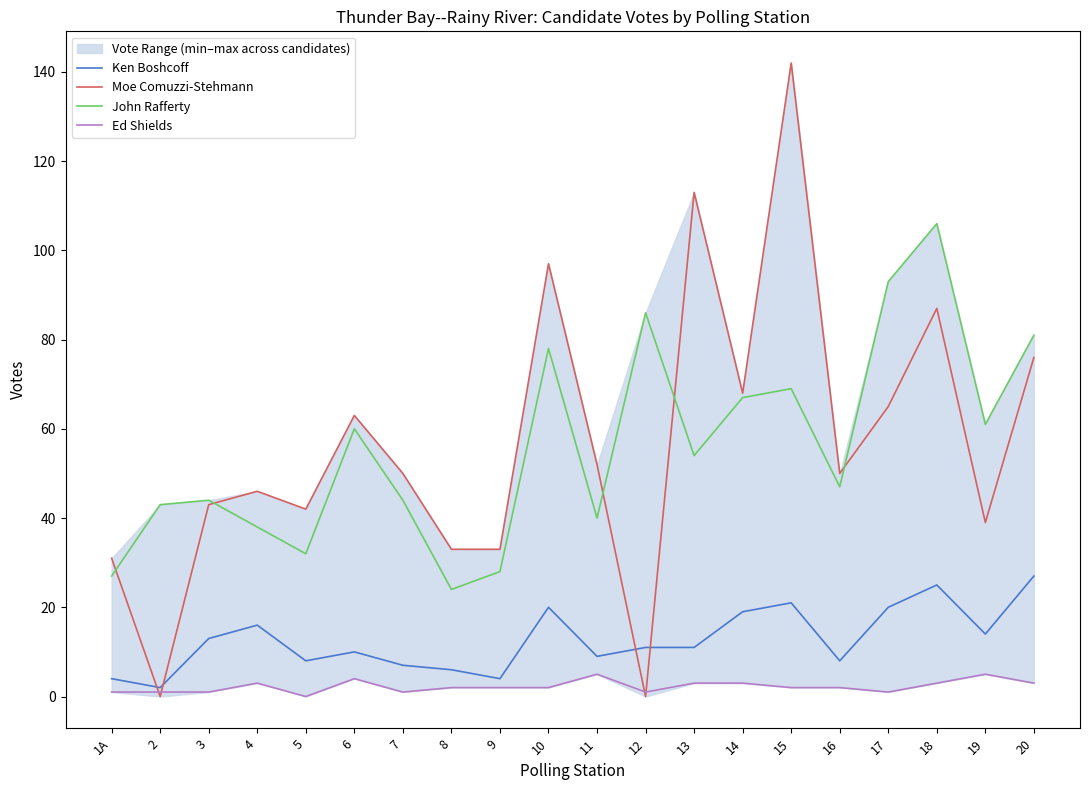

True or false: Moe Comuzzi-Stehmann has more than 2 interior local peaks.

True